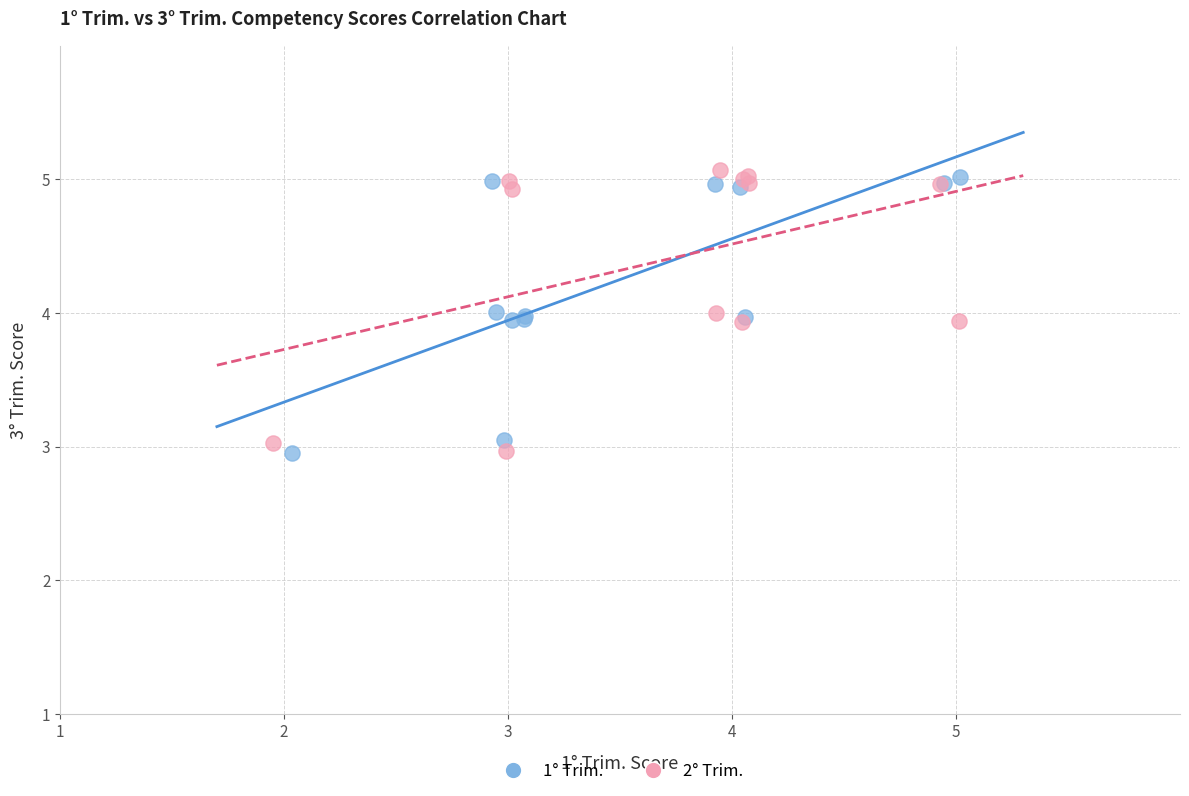

What are all the series names shown in the legend?

1° Trim., 2° Trim.